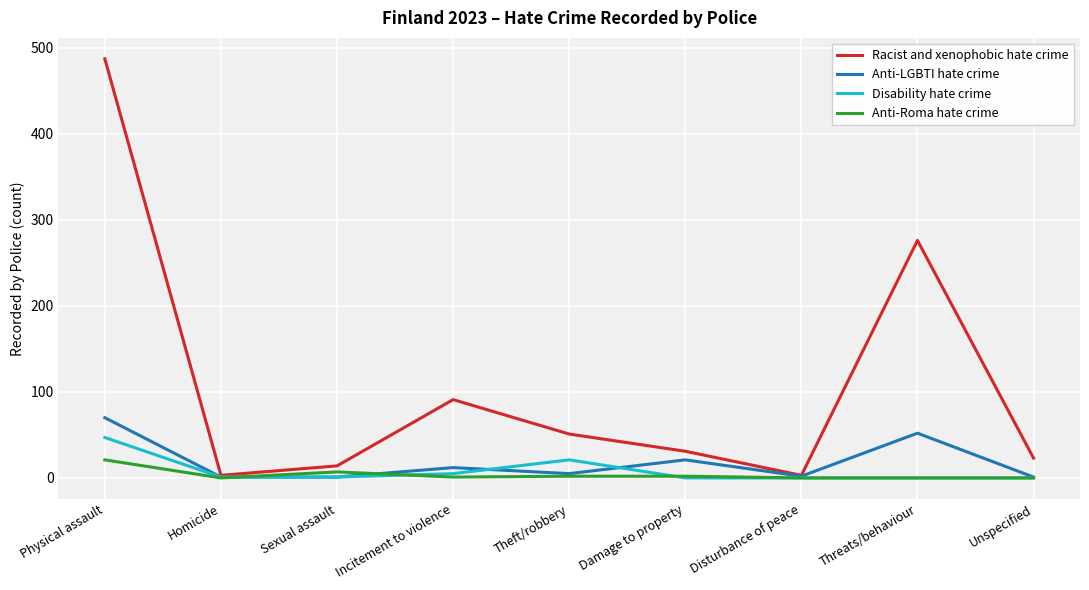

Which series has the largest total across all categories?

Racist and xenophobic hate crime